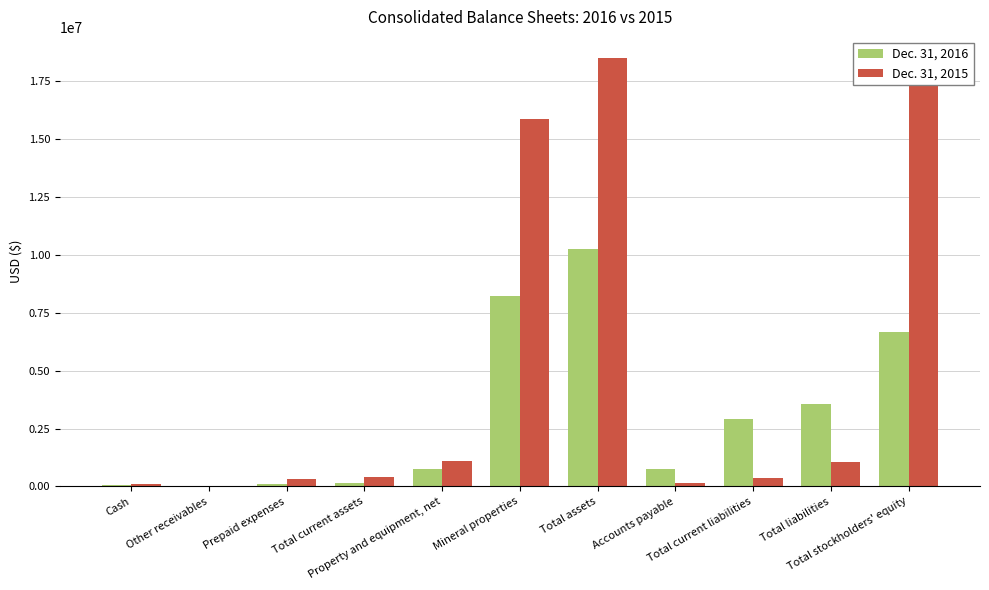

Which series has the largest total across all categories?

Dec. 31, 2015